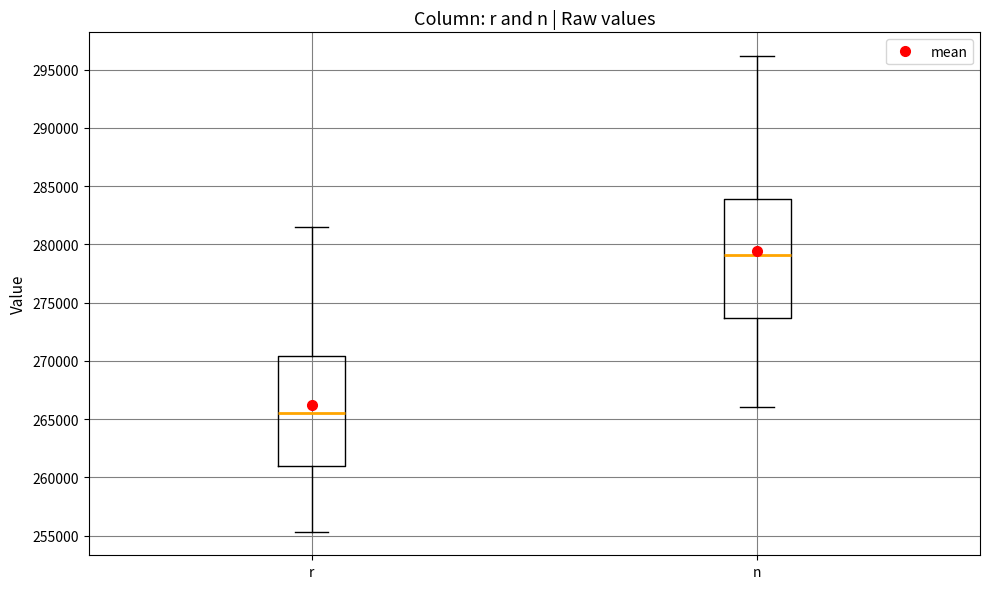

Reading left to right, read every box against the y-axis: the position of its median line, the range the box covers, and the ends of its whiskers. The values are not printed on the chart, so give them approximately, as read against the axis.

r: median 265500, box 261000 to 270500, whiskers 255500 to 281500
n: median 279000, box 273500 to 284000, whiskers 266000 to 296000